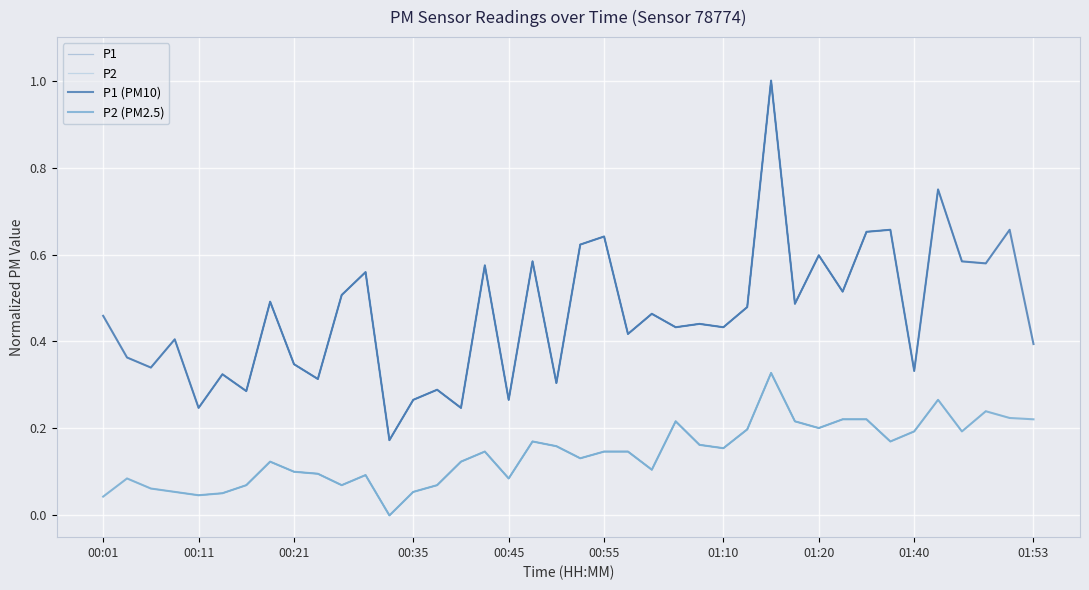

What is the label of the 3rd point from the left?

00:06